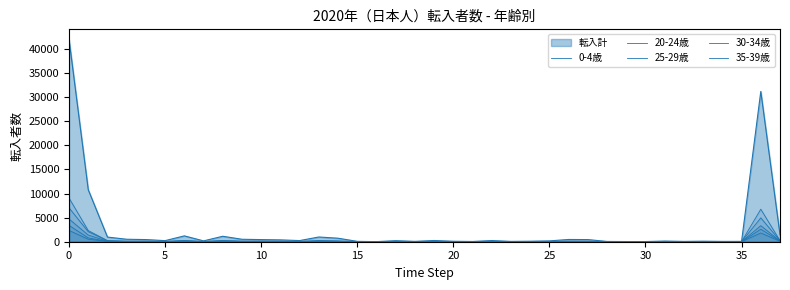

The value of 25-29歳 at 14 is 233. True or false?

False